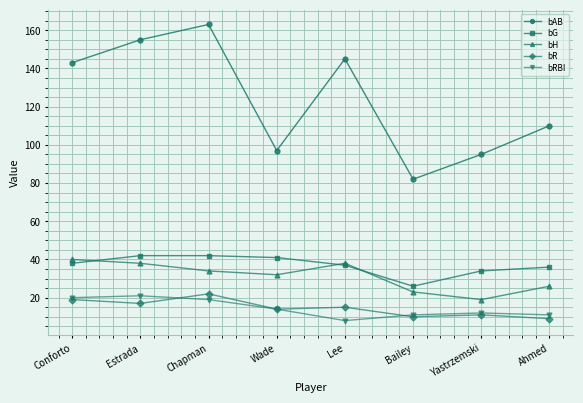

Is it true that bH equals 19 at Yastrzemski?

True